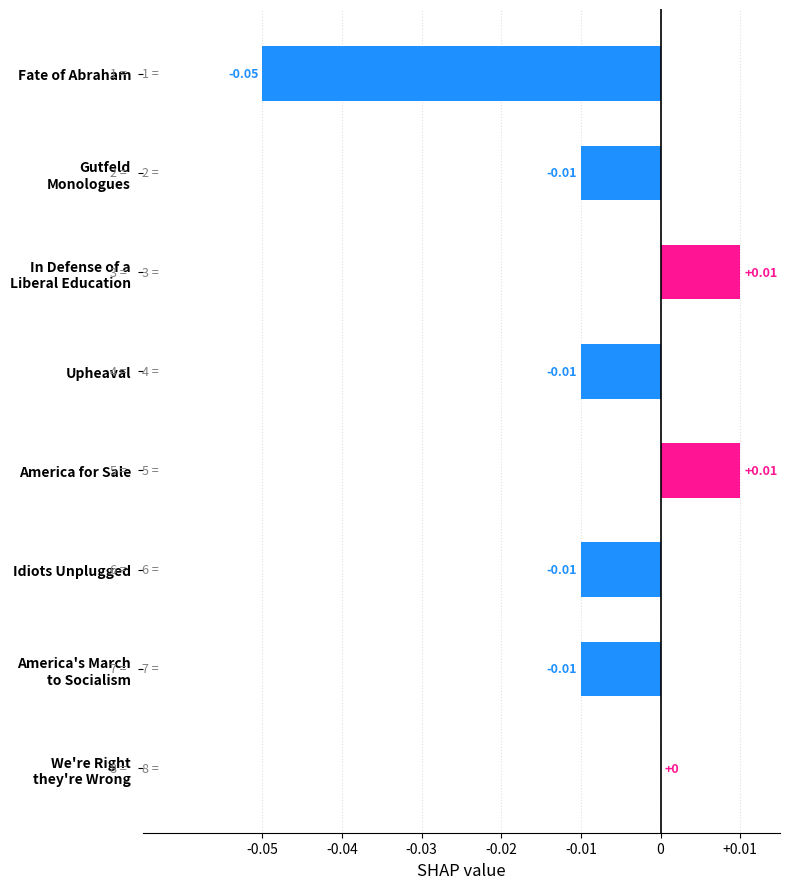

How many categories are shown in the chart?

8